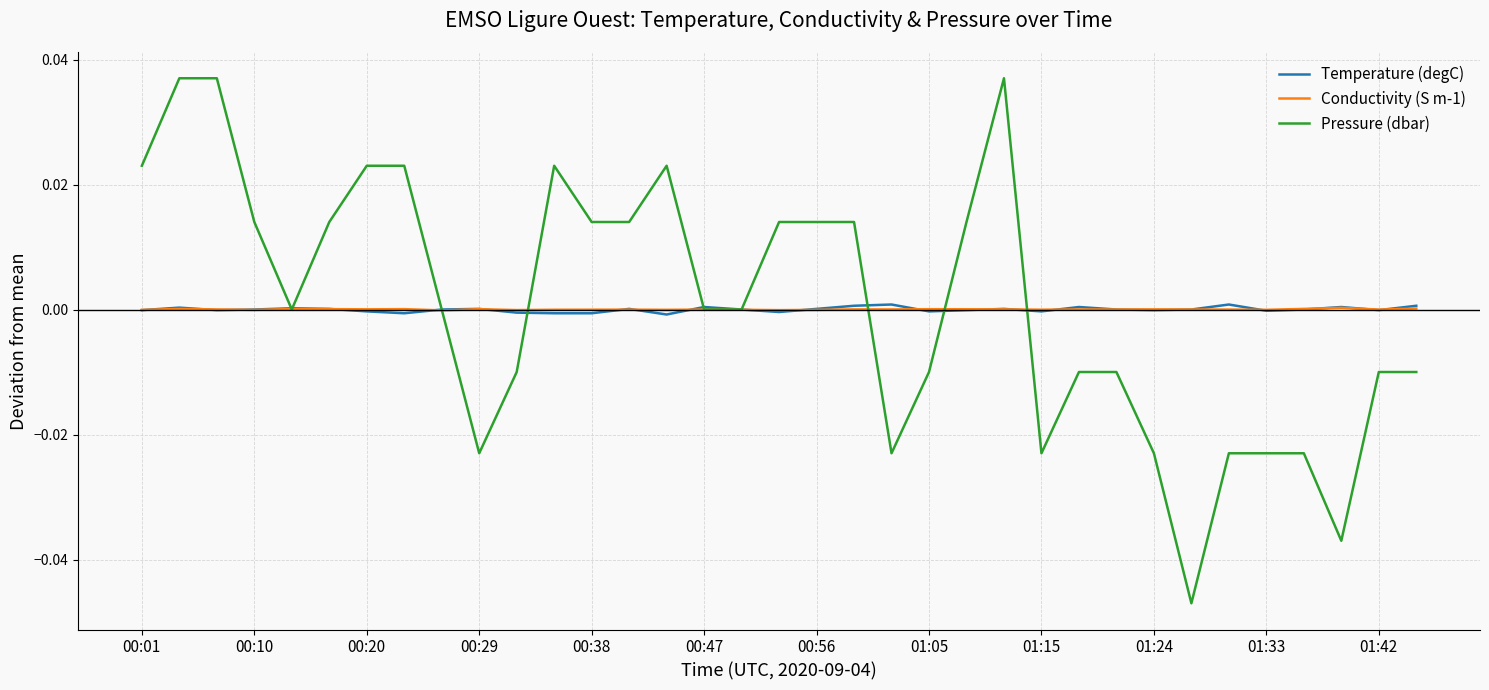

Count the number of data series in this chart.

3